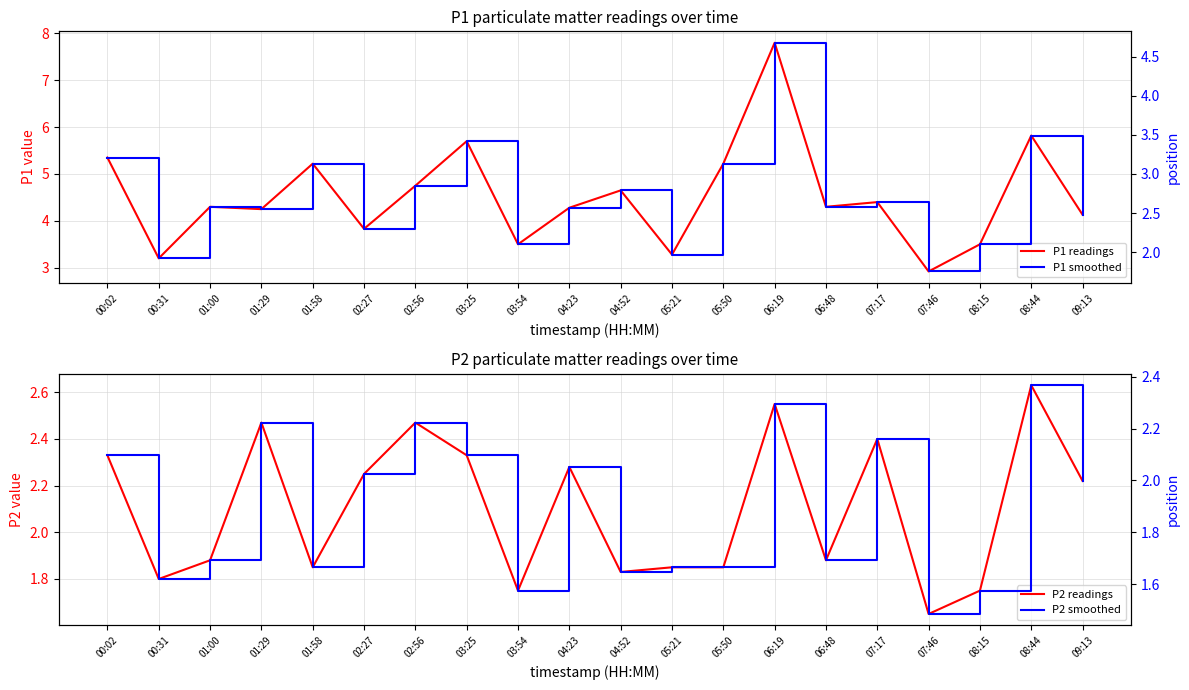

What is the label of the 12th point from the left?

05:21